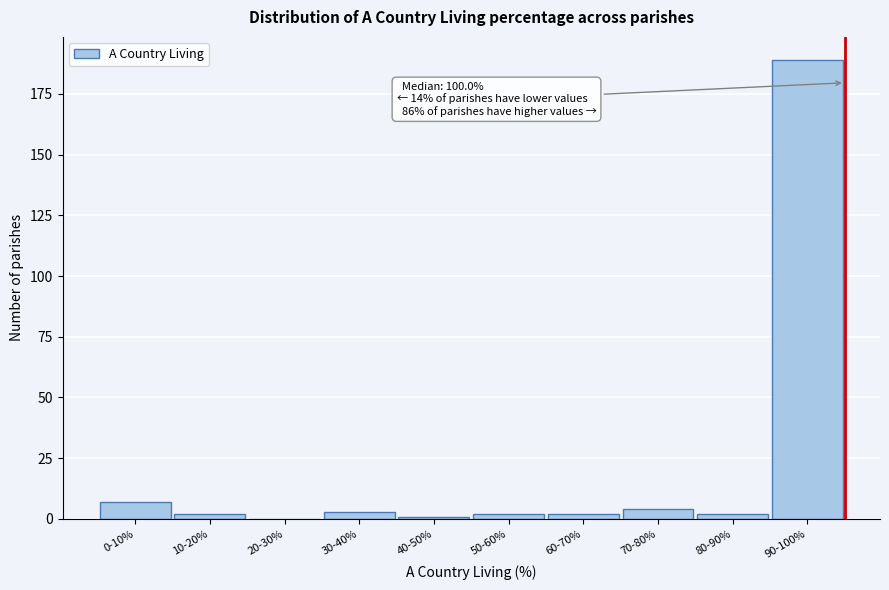

Reading left to right, what are all the values shown in this chart?

0-10%=7	10-20%=2	20-30%=0	30-40%=3	40-50%=1	50-60%=2	60-70%=2	70-80%=4	80-90%=2	90-100%=189